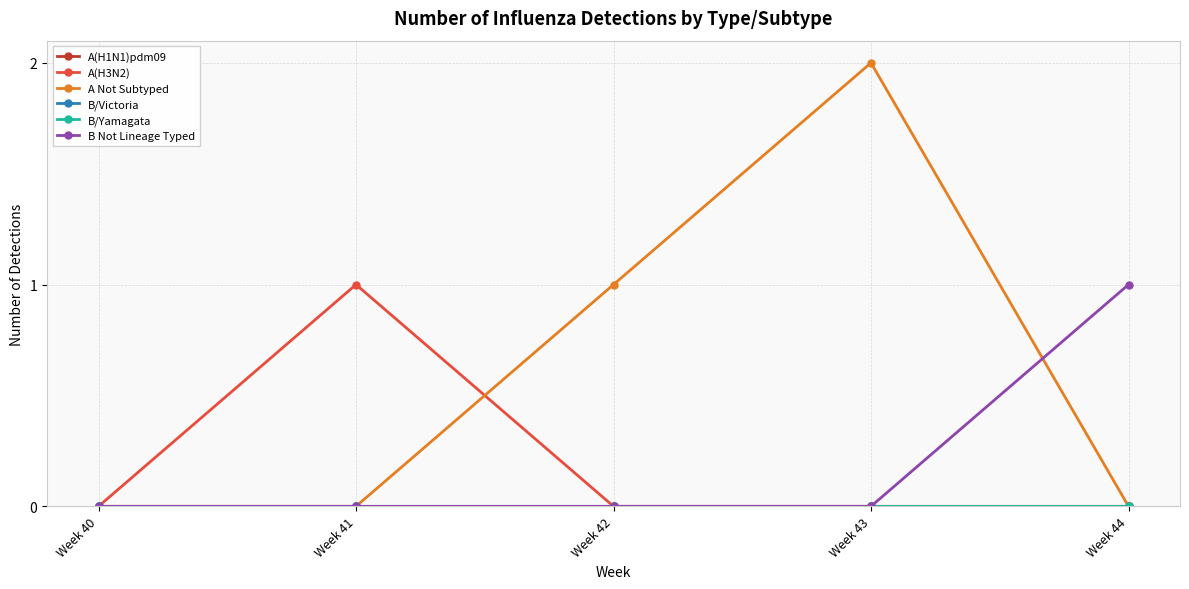

Which label corresponds to the smallest value in the chart?

Week 40